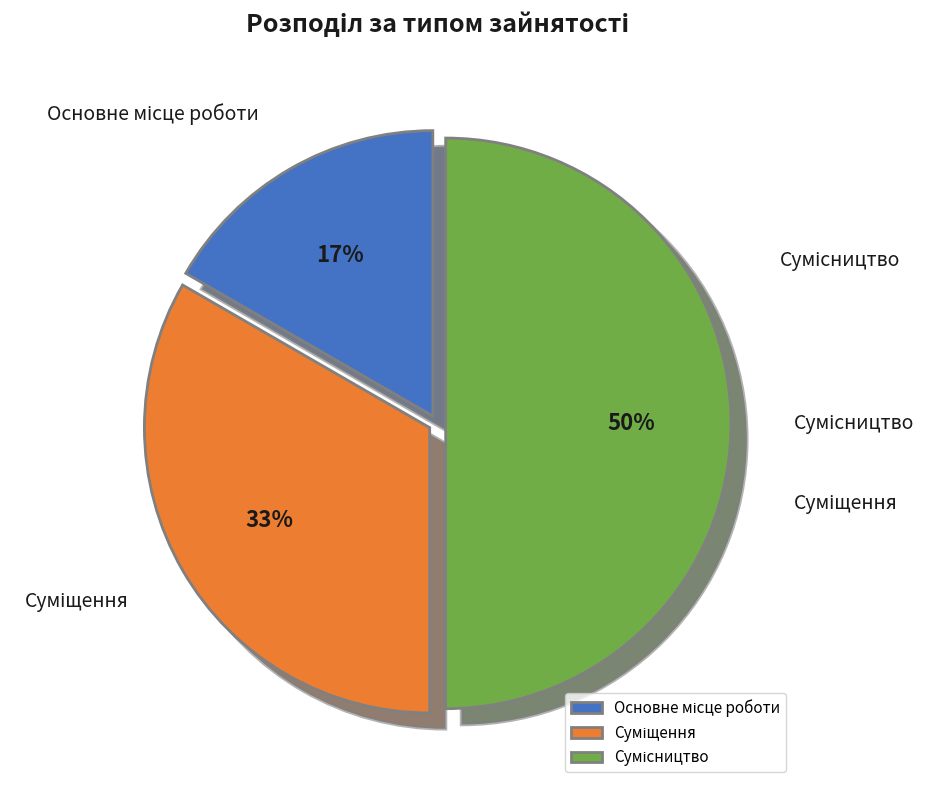

To the nearest percent, what is the average slice percentage?

33%